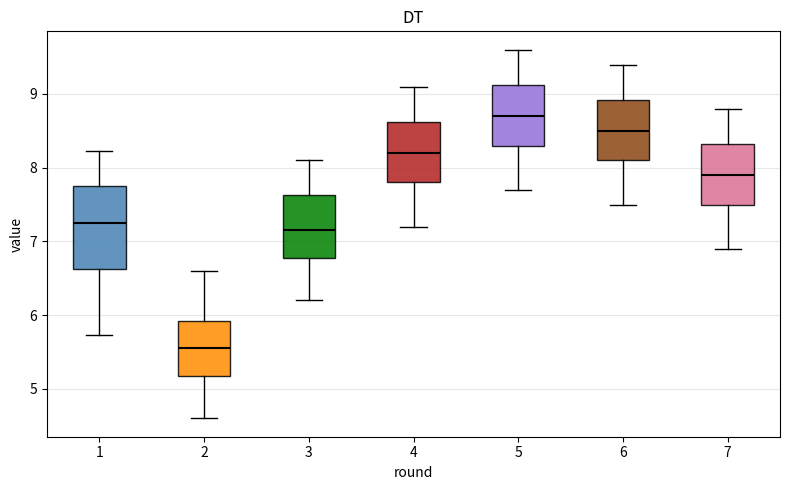

Where does the median line of the box at x = 3 sit on the y-axis? The values are not printed on the chart, so give them approximately, as read against the axis.

7.2